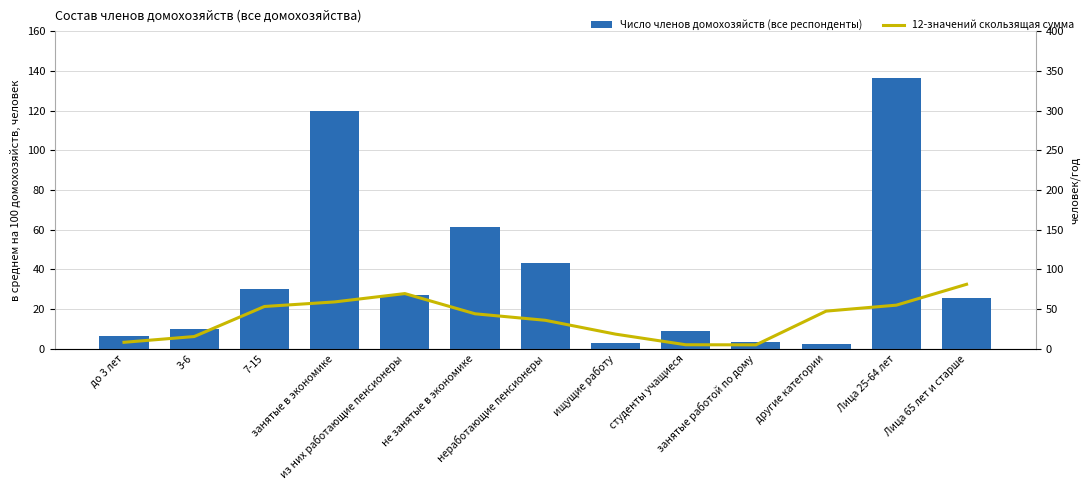

At how many categories does at least one series exceed 129?

1